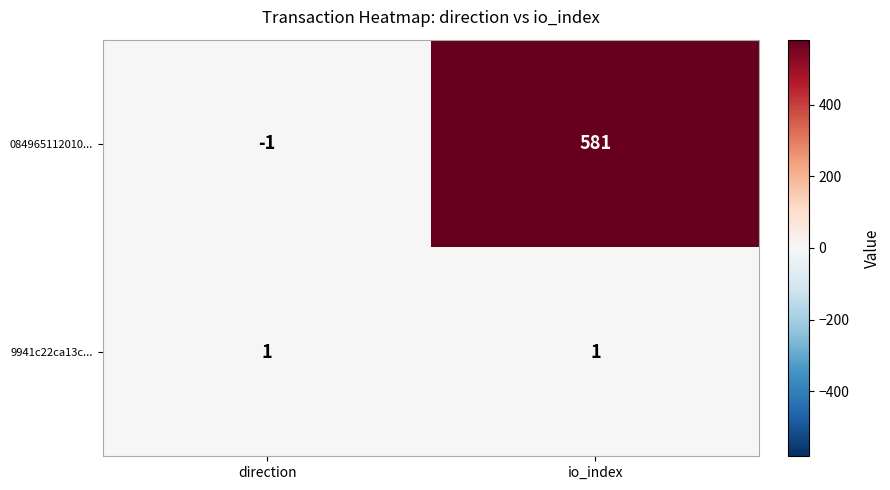

What is the difference between the highest and lowest values at io_index?

580